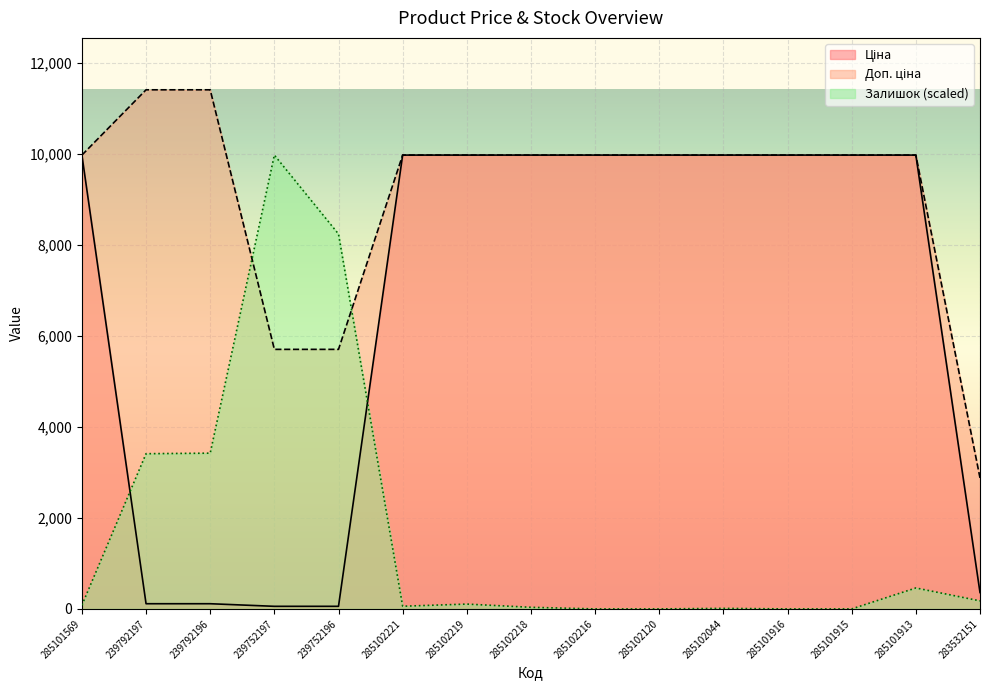

At 283532151, list the series in order from smallest to largest.

Залишок, Ціна, Доп. ціна